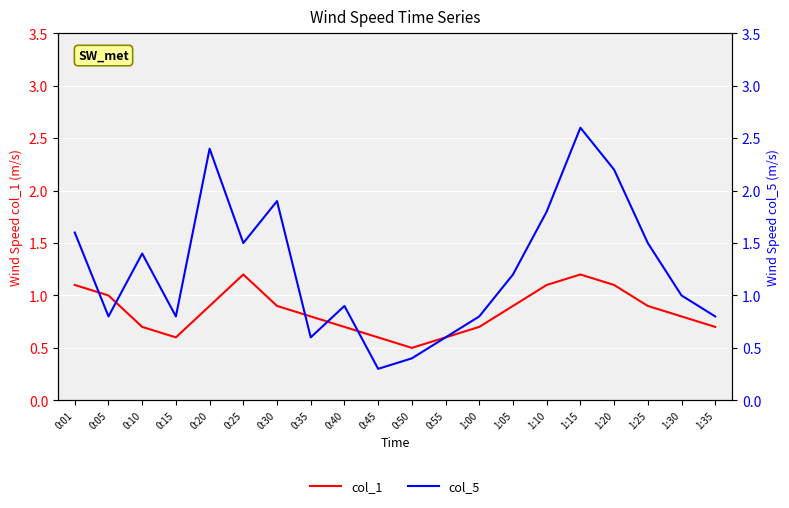

What are all the series names shown in the legend?

col_1, col_5